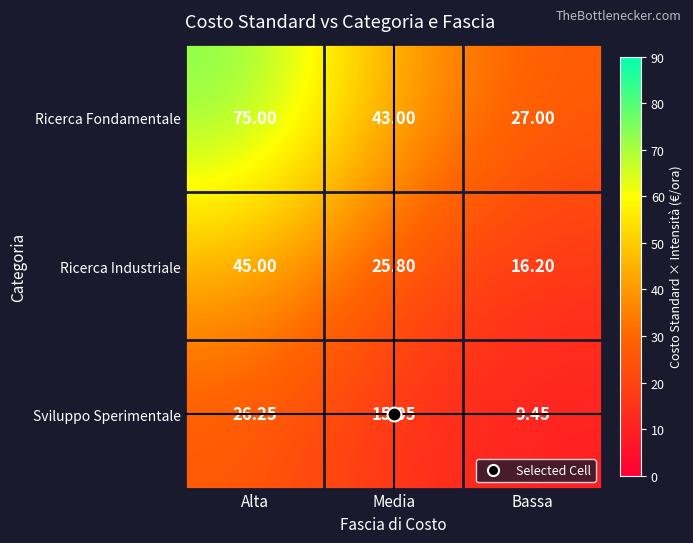

Which series has the largest total across all categories?

Ricerca Fondamentale